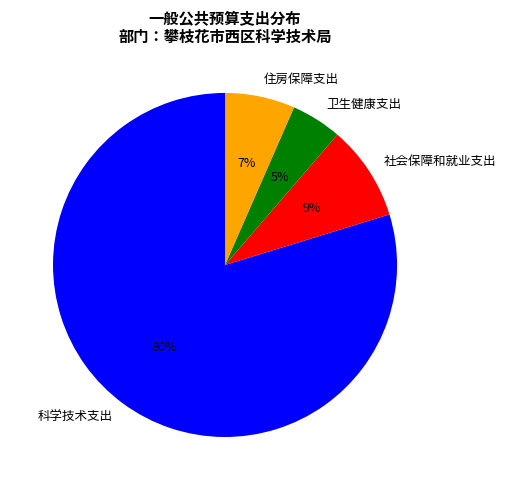

Approximately how many times larger is the value at 卫生健康支出 compared to 科学技术支出?

0.1